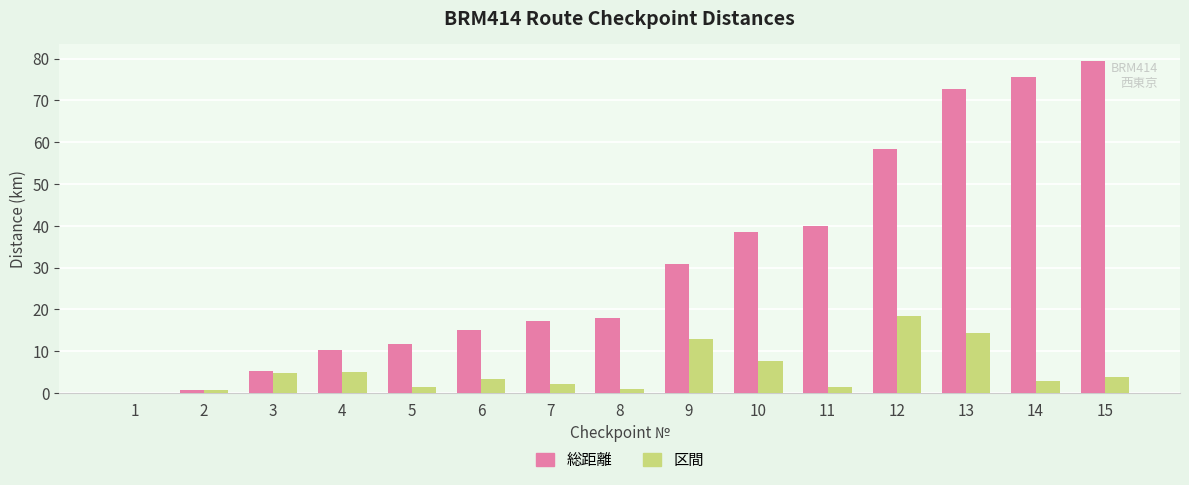

Are the bars grouped side by side (vs. stacked)?

Yes